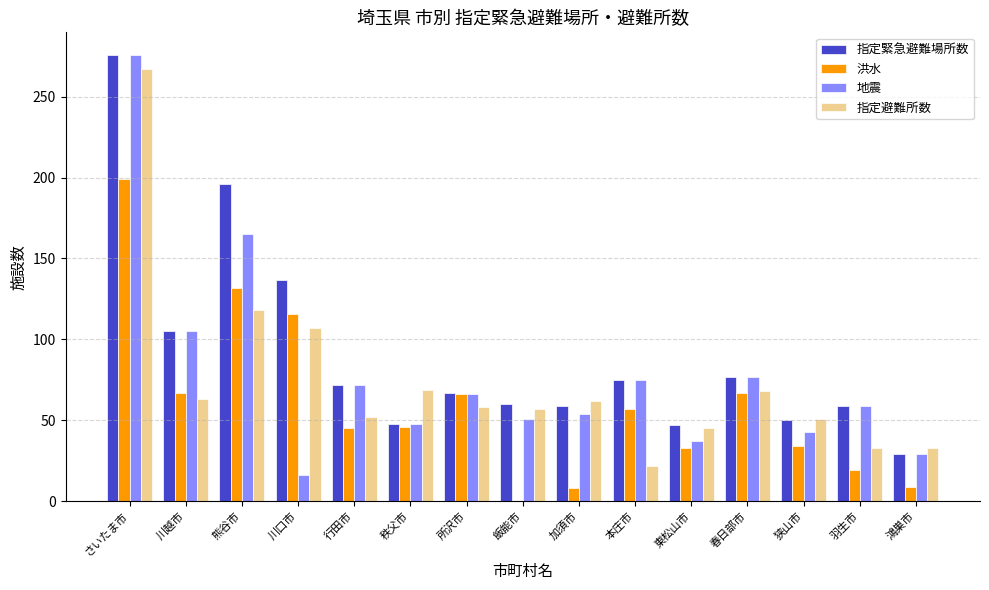

True or false: 洪水 has a value of 116 at 川口市.

True